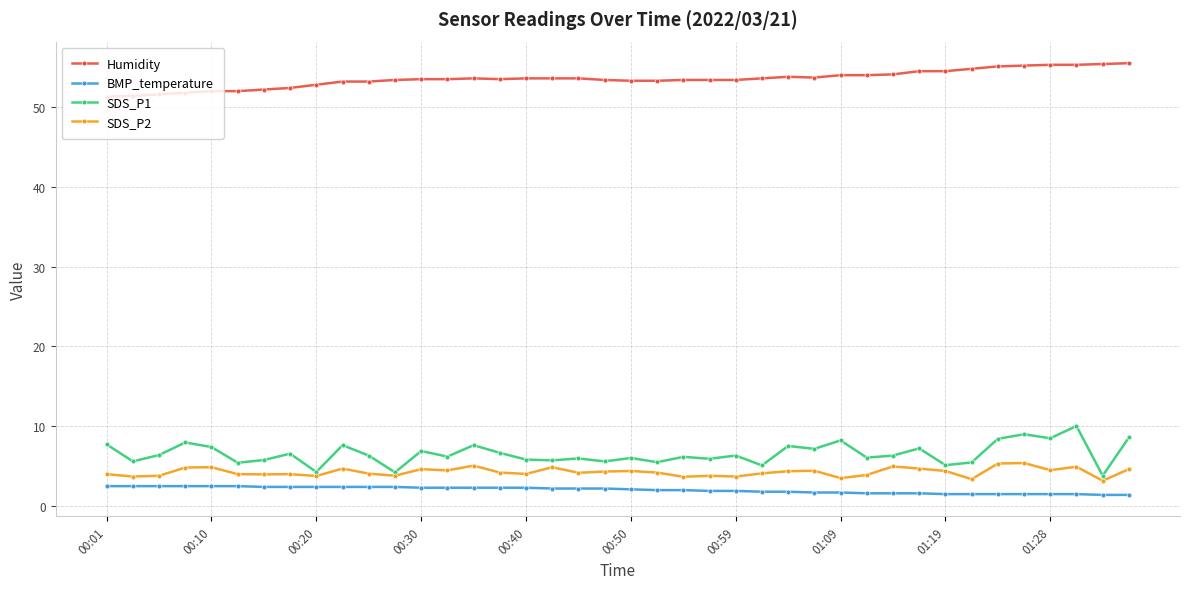

List the series in order of their peak value, lowest first.

BMP_temperature, SDS_P2, SDS_P1, Humidity